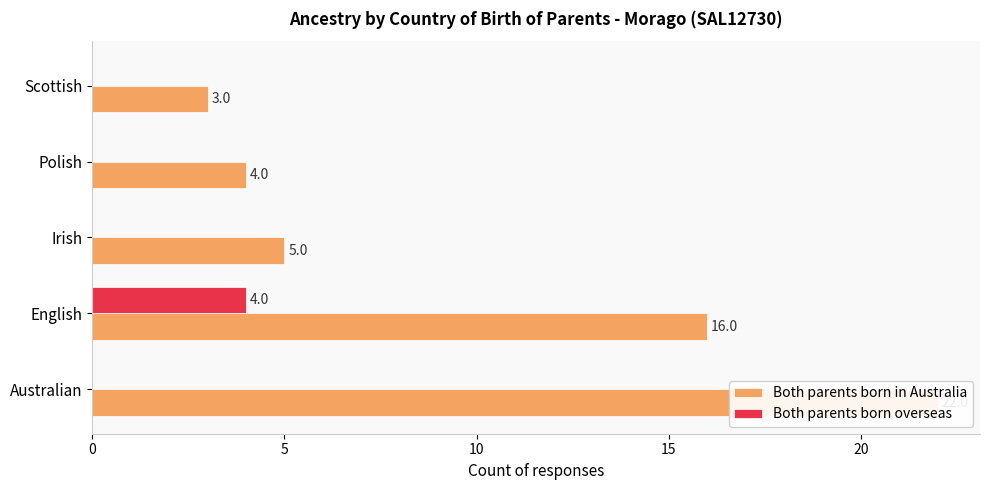

What is the approximate value of Both parents born in Australia at 15?

4